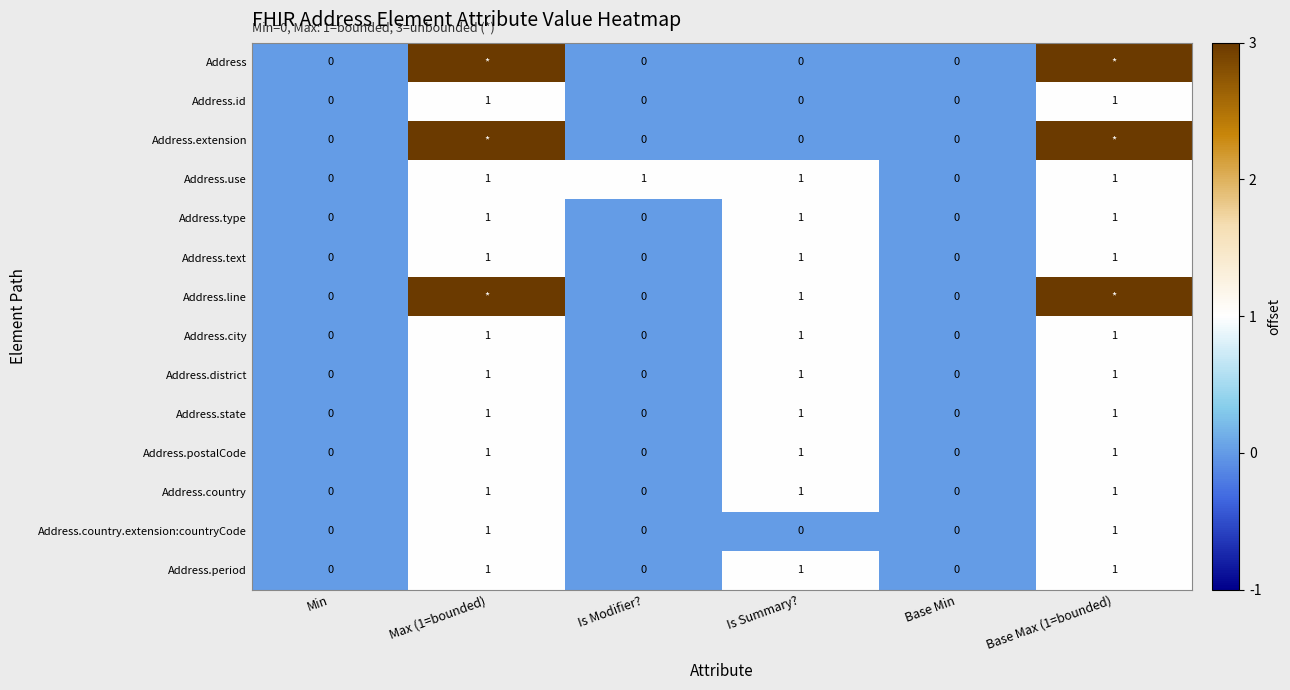

Is the value of Address.use at Is Modifier? greater than the value of Address.district at Is Modifier??

Yes